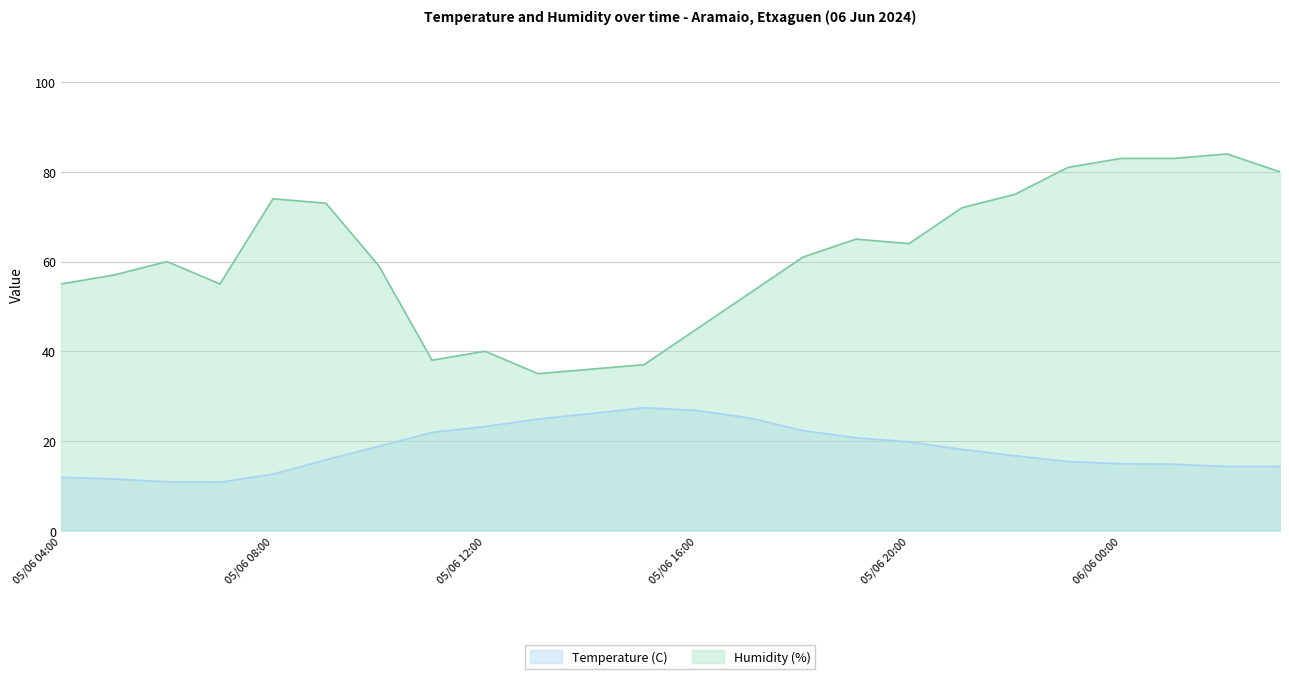

List the series in order of their overall mean, lowest first.

Temperature (C), Humidity (%)